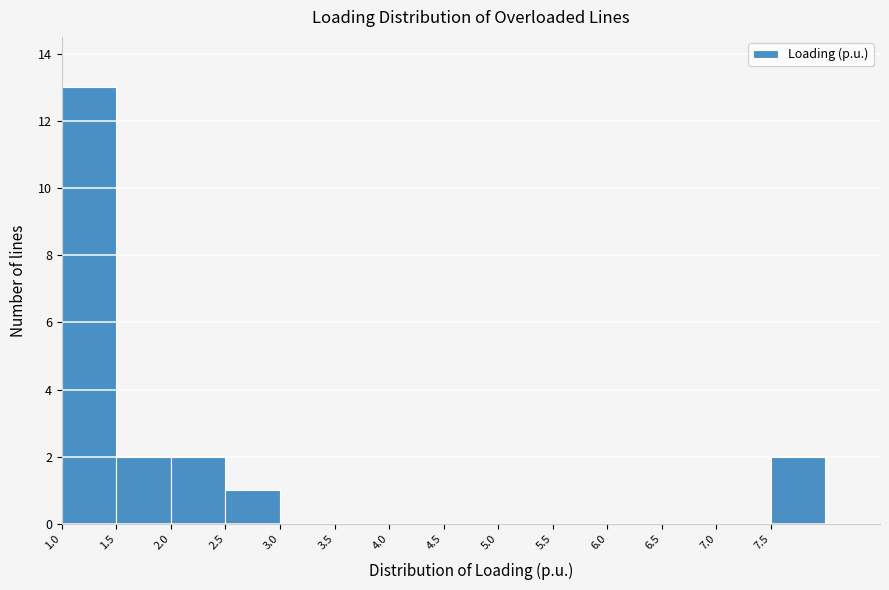

What is the height of the bar covering 2.0 to 2.5 on the x-axis? The values are not printed on the chart, so give them approximately, as read against the axis.

2